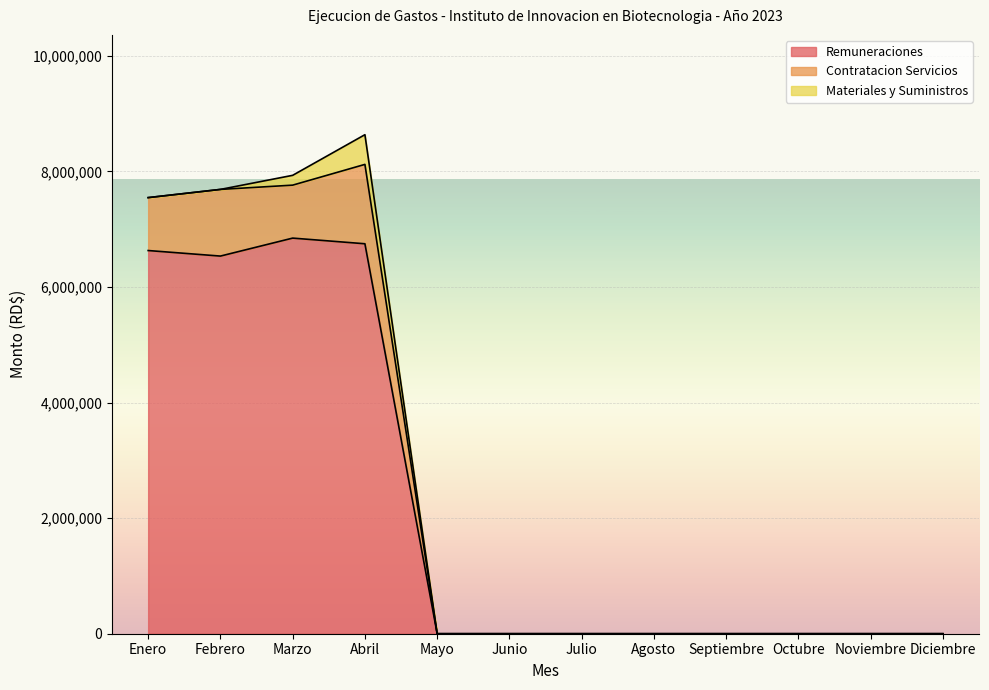

What is the highest value of the Remuneraciones series?

6845957.6